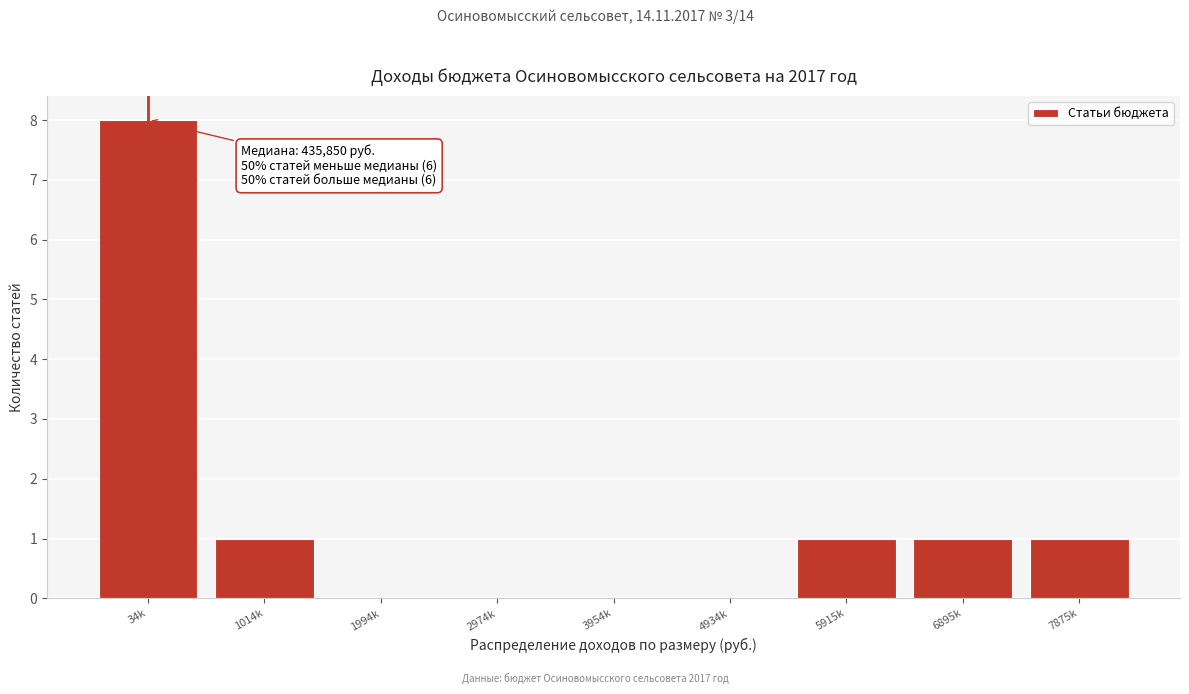

Reading right to left, extract all data points from this chart.

7875k=1	6895k=1	5915k=1	4934k=0	3954k=0	2974k=0	1994k=0	1014k=1	34k=8